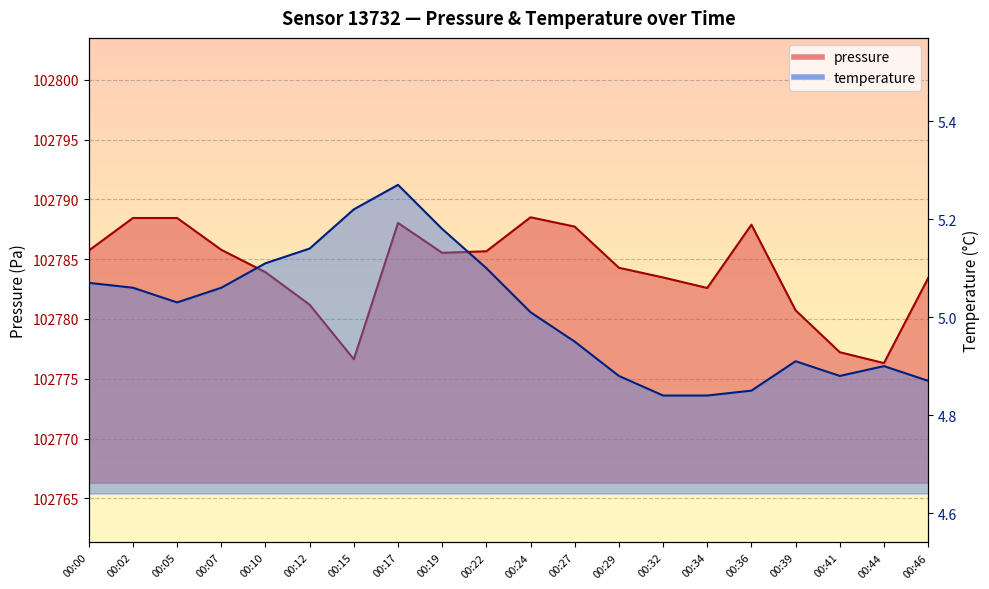

At which category does pressure reach its first local valley?

00:15